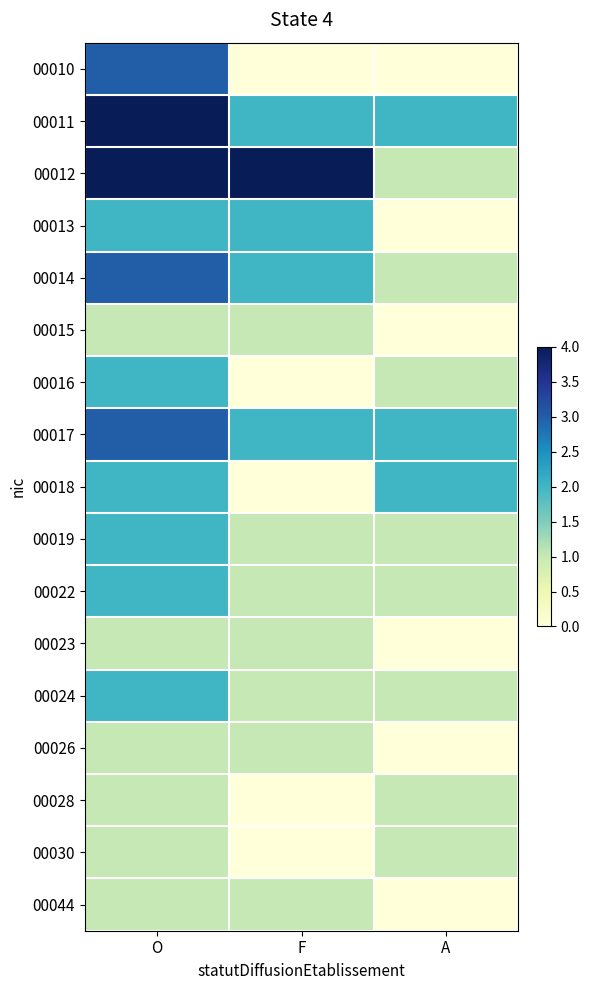

What is the difference between the highest and lowest values at F?

4